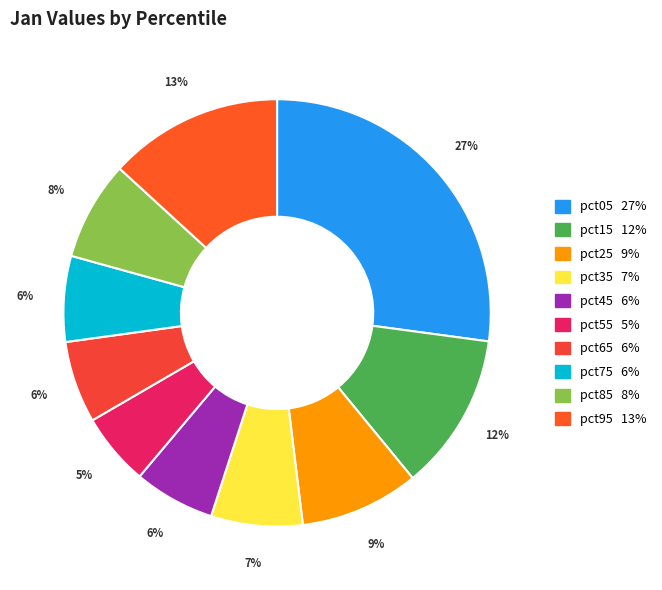

True or false: pct05 accounts for 36% of the total.

False